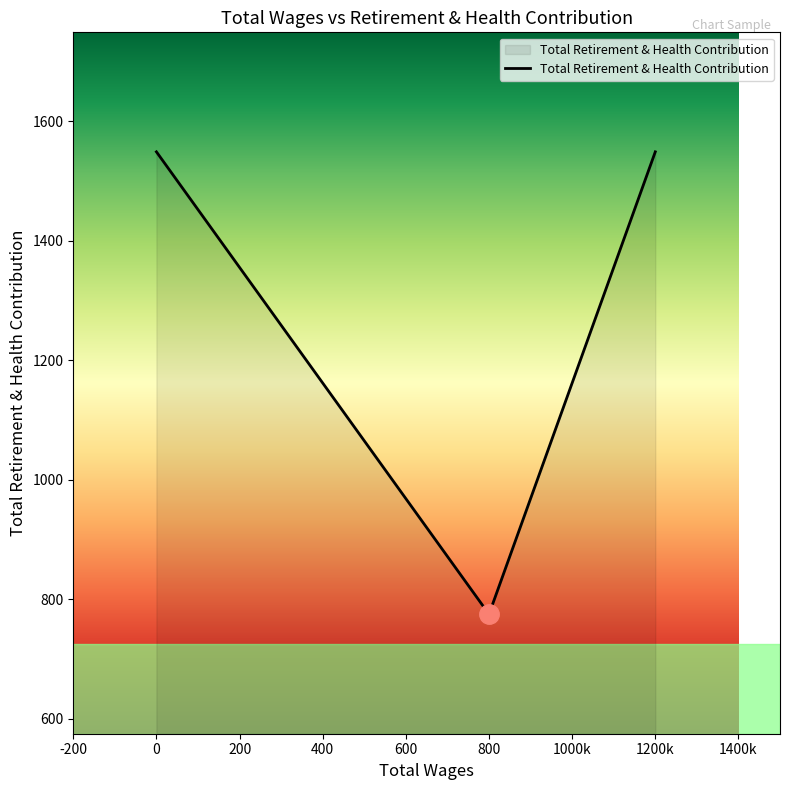

What is the maximum value shown in the chart?

1549